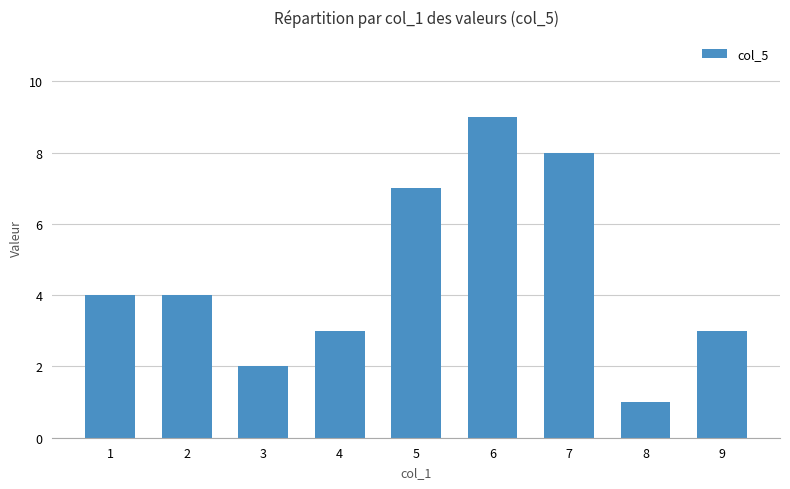

What is the greatest value displayed?

9